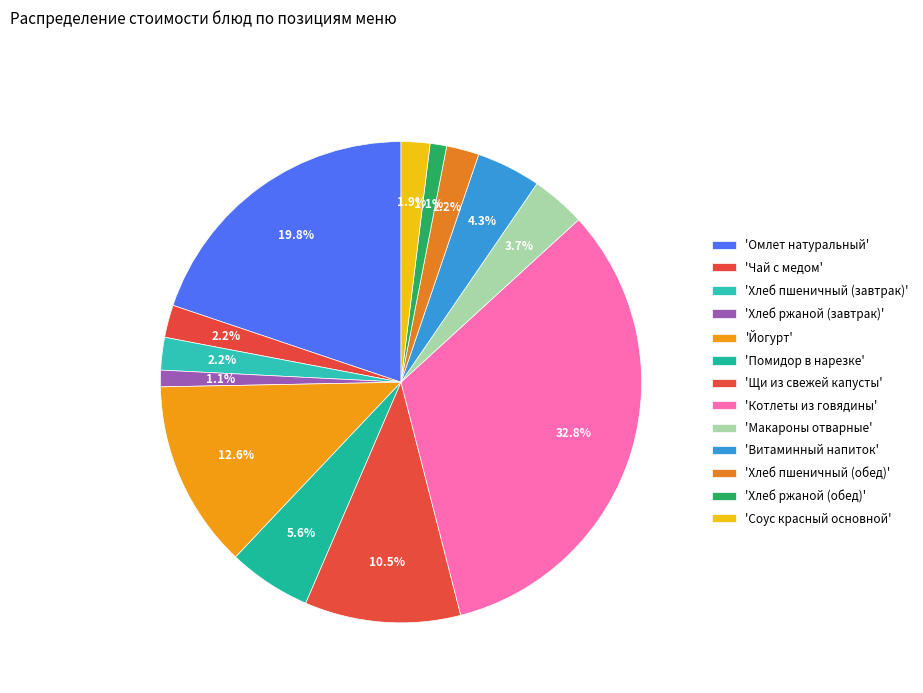

Is there any slice that represents more than half of the pie?

No